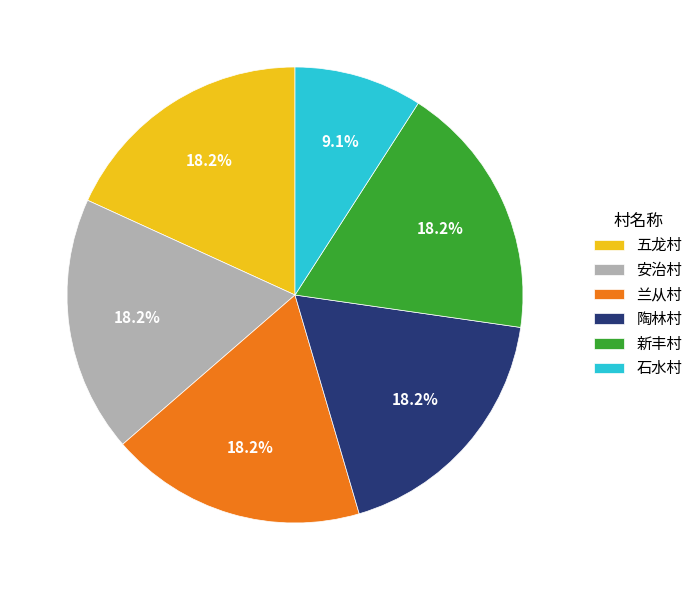

The 五龙村 slice represents 7% of the pie. True or false?

False